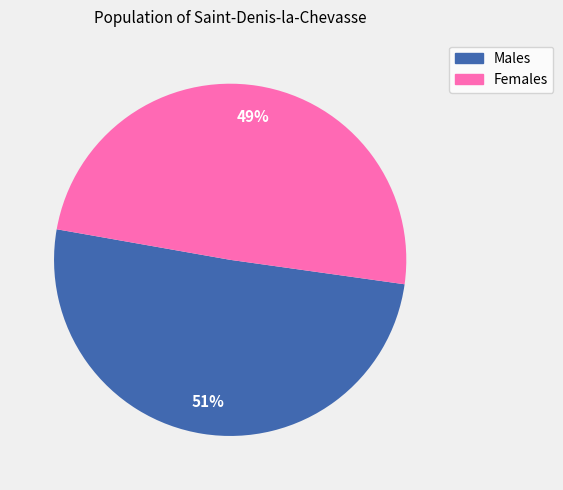

How many segments does this pie chart have?

2